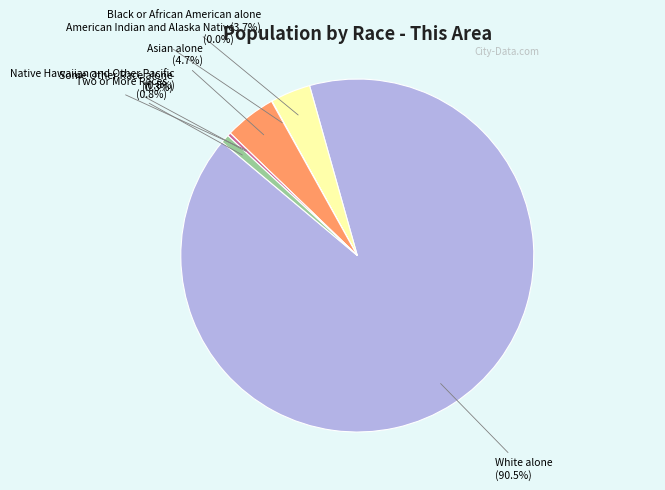

Is Two or More Races the majority of the pie?

No